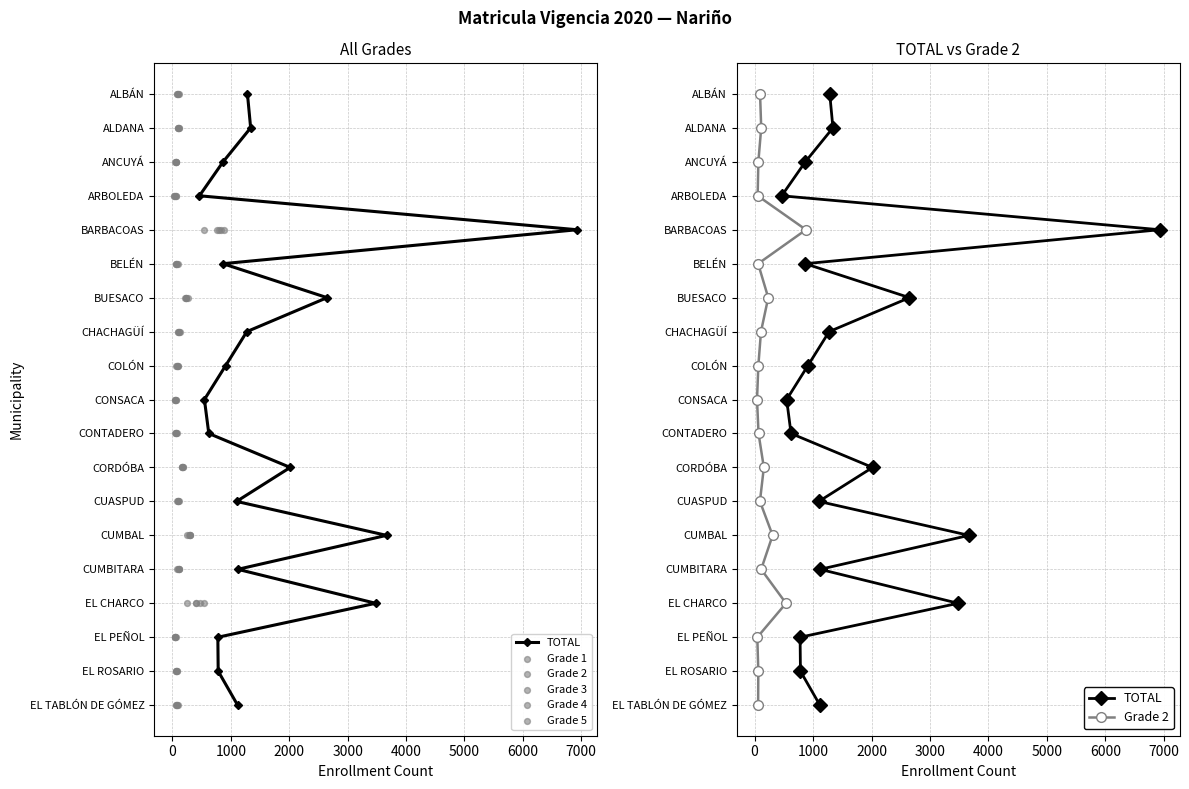

Which series has the largest total across all categories?

TOTAL